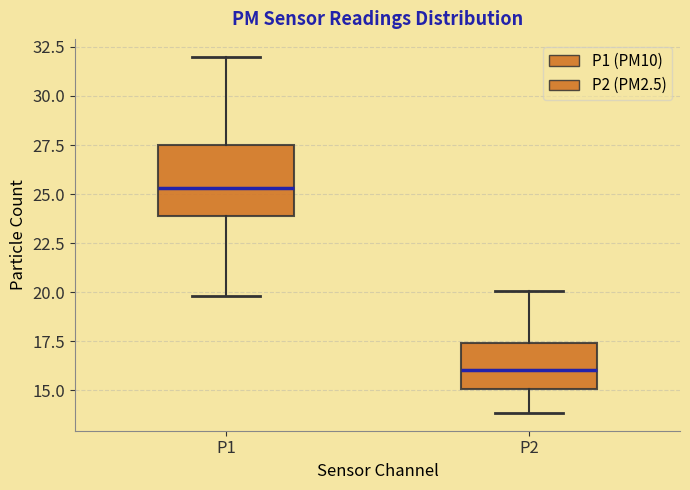

Where does the lower whisker of the box for P2 end on the y-axis? The values are not printed on the chart, so give them approximately, as read against the axis.

14.0